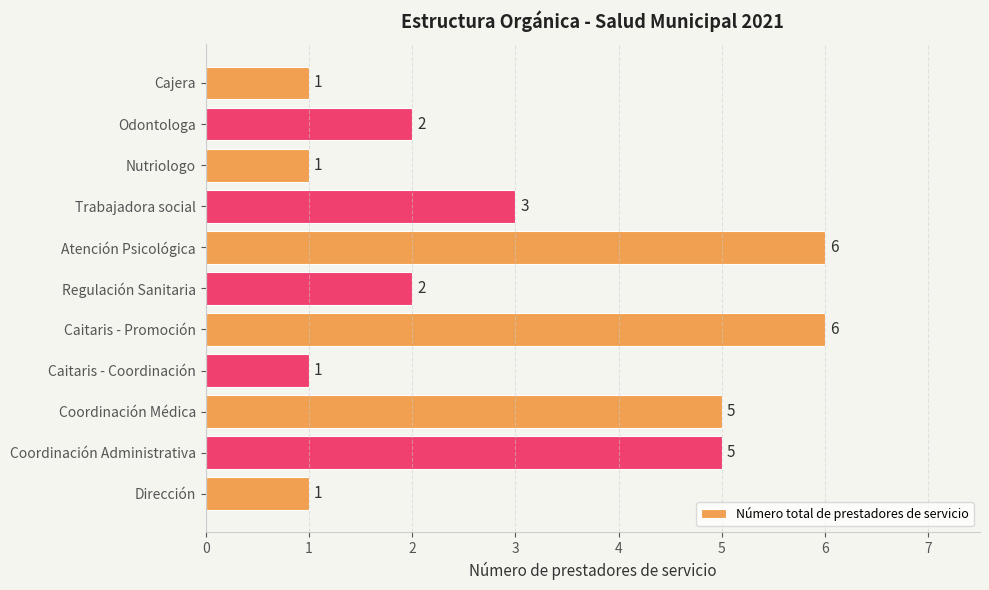

The value at Dirección is 1. True or false?

True